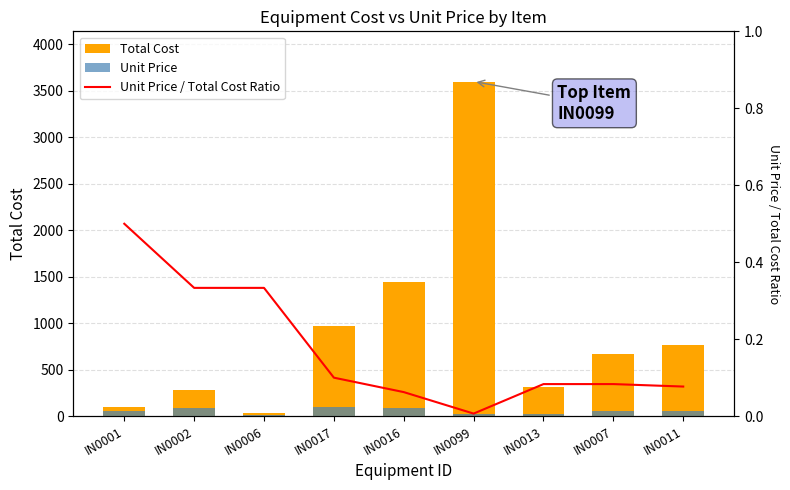

Which series has the largest total across all categories?

Total Cost